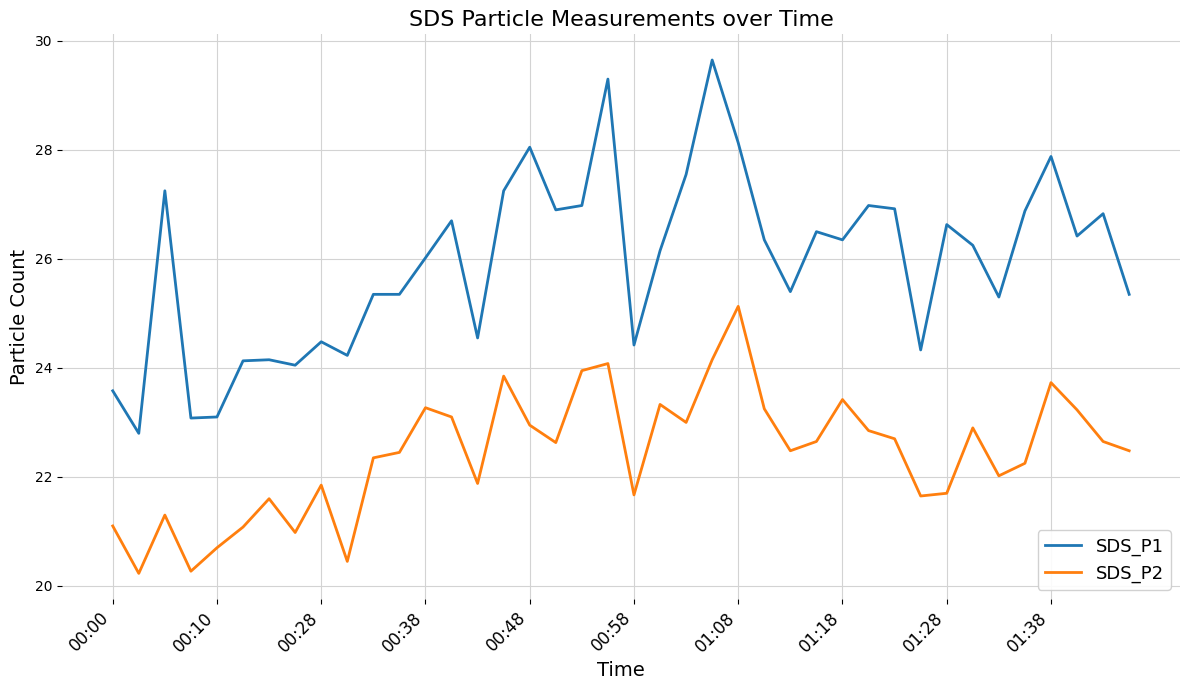

How many distinct data groups are displayed?

2